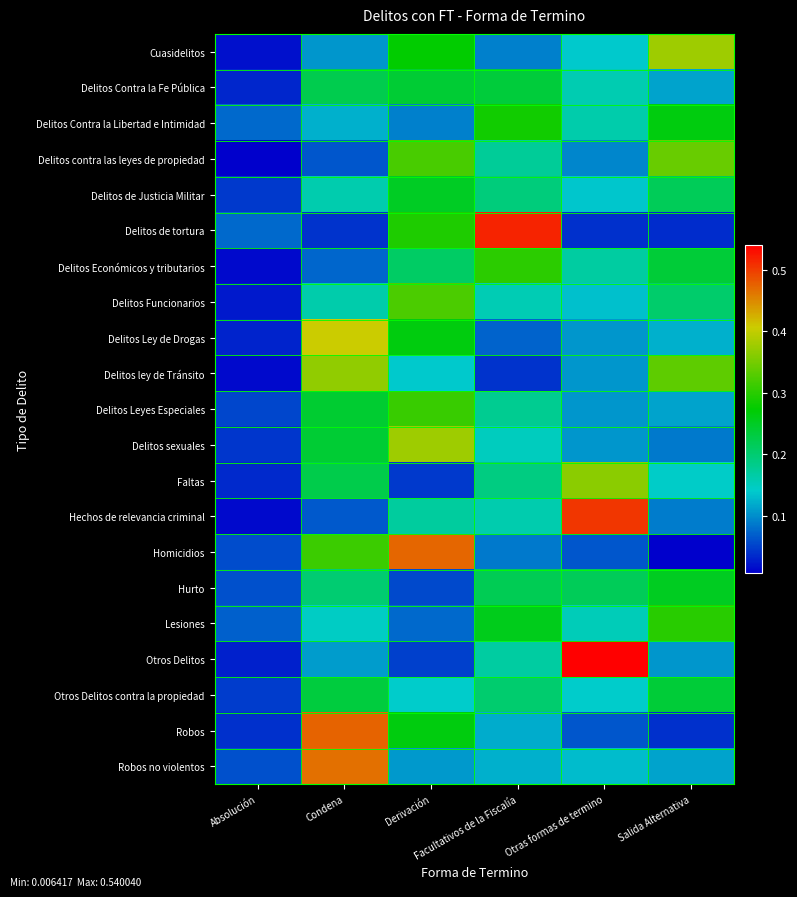

Reading left to right, list all the values displayed in this chart.

Cuasidelitos: Absolución=0.0	Condena=0.1	Derivación=0.3	Facultativos de la Fiscalía=0.1	Otras formas de termino=0.1	Salida Alternativa=0.4
Delitos Contra la Fe Pública: Absolución=0.0	Condena=0.2	Derivación=0.2	Facultativos de la Fiscalía=0.2	Otras formas de termino=0.2	Salida Alternativa=0.1
Delitos Contra la Libertad e Intimidad: Absolución=0.1	Condena=0.1	Derivación=0.1	Facultativos de la Fiscalía=0.3	Otras formas de termino=0.2	Salida Alternativa=0.3
Delitos contra las leyes de propiedad: Absolución=0.0	Condena=0.1	Derivación=0.3	Facultativos de la Fiscalía=0.2	Otras formas de termino=0.1	Salida Alternativa=0.3
Delitos de Justicia Militar: Absolución=0.0	Condena=0.2	Derivación=0.2	Facultativos de la Fiscalía=0.2	Otras formas de termino=0.1	Salida Alternativa=0.2
Delitos de tortura: Absolución=0.1	Condena=0.0	Derivación=0.3	Facultativos de la Fiscalía=0.5	Otras formas de termino=0.0	Salida Alternativa=0.0
Delitos Económicos y tributarios: Absolución=0.0	Condena=0.1	Derivación=0.2	Facultativos de la Fiscalía=0.3	Otras formas de termino=0.2	Salida Alternativa=0.2
Delitos Funcionarios: Absolución=0.0	Condena=0.2	Derivación=0.3	Facultativos de la Fiscalía=0.2	Otras formas de termino=0.1	Salida Alternativa=0.2
Delitos Ley de Drogas: Absolución=0.0	Condena=0.4	Derivación=0.3	Facultativos de la Fiscalía=0.1	Otras formas de termino=0.1	Salida Alternativa=0.1
Delitos ley de Tránsito: Absolución=0.0	Condena=0.4	Derivación=0.1	Facultativos de la Fiscalía=0.0	Otras formas de termino=0.1	Salida Alternativa=0.3
Delitos Leyes Especiales: Absolución=0.1	Condena=0.2	Derivación=0.3	Facultativos de la Fiscalía=0.2	Otras formas de termino=0.1	Salida Alternativa=0.1
Delitos sexuales: Absolución=0.0	Condena=0.2	Derivación=0.4	Facultativos de la Fiscalía=0.1	Otras formas de termino=0.1	Salida Alternativa=0.1
Faltas: Absolución=0.0	Condena=0.2	Derivación=0.0	Facultativos de la Fiscalía=0.2	Otras formas de termino=0.4	Salida Alternativa=0.1
Hechos de relevancia criminal: Absolución=0.0	Condena=0.1	Derivación=0.2	Facultativos de la Fiscalía=0.2	Otras formas de termino=0.5	Salida Alternativa=0.1
Homicidios: Absolución=0.1	Condena=0.3	Derivación=0.5	Facultativos de la Fiscalía=0.1	Otras formas de termino=0.1	Salida Alternativa=0.0
Hurto: Absolución=0.1	Condena=0.2	Derivación=0.1	Facultativos de la Fiscalía=0.2	Otras formas de termino=0.2	Salida Alternativa=0.3
Lesiones: Absolución=0.1	Condena=0.1	Derivación=0.1	Facultativos de la Fiscalía=0.3	Otras formas de termino=0.2	Salida Alternativa=0.3
Otros Delitos: Absolución=0.0	Condena=0.1	Derivación=0.0	Facultativos de la Fiscalía=0.2	Otras formas de termino=0.5	Salida Alternativa=0.1
Otros Delitos contra la propiedad: Absolución=0.0	Condena=0.2	Derivación=0.1	Facultativos de la Fiscalía=0.2	Otras formas de termino=0.1	Salida Alternativa=0.2
Robos: Absolución=0.0	Condena=0.5	Derivación=0.3	Facultativos de la Fiscalía=0.1	Otras formas de termino=0.1	Salida Alternativa=0.0
Robos no violentos: Absolución=0.1	Condena=0.5	Derivación=0.1	Facultativos de la Fiscalía=0.1	Otras formas de termino=0.1	Salida Alternativa=0.1